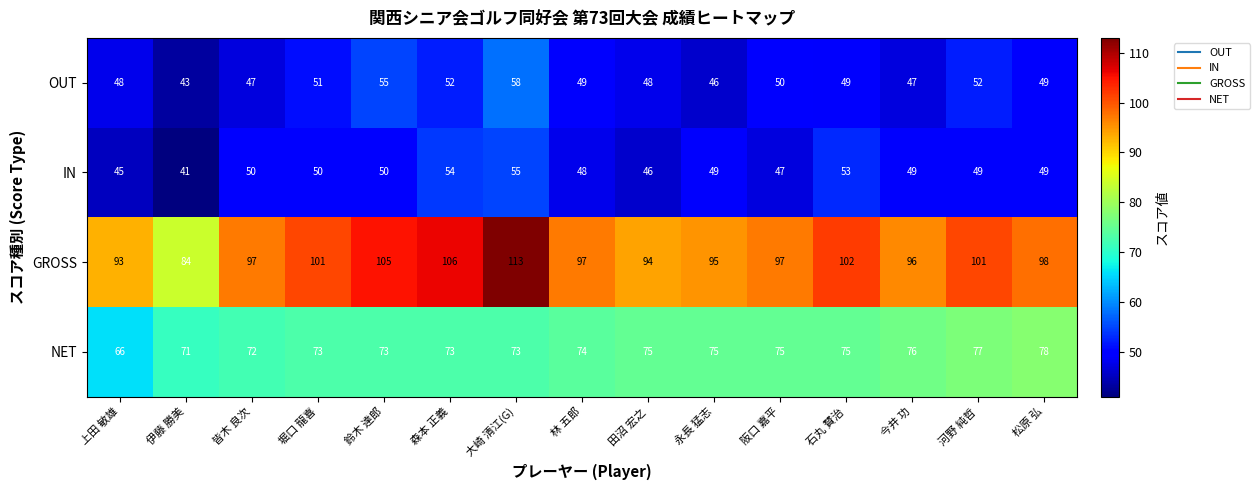

What is the difference between the maximum and minimum values in the OUT series?

15